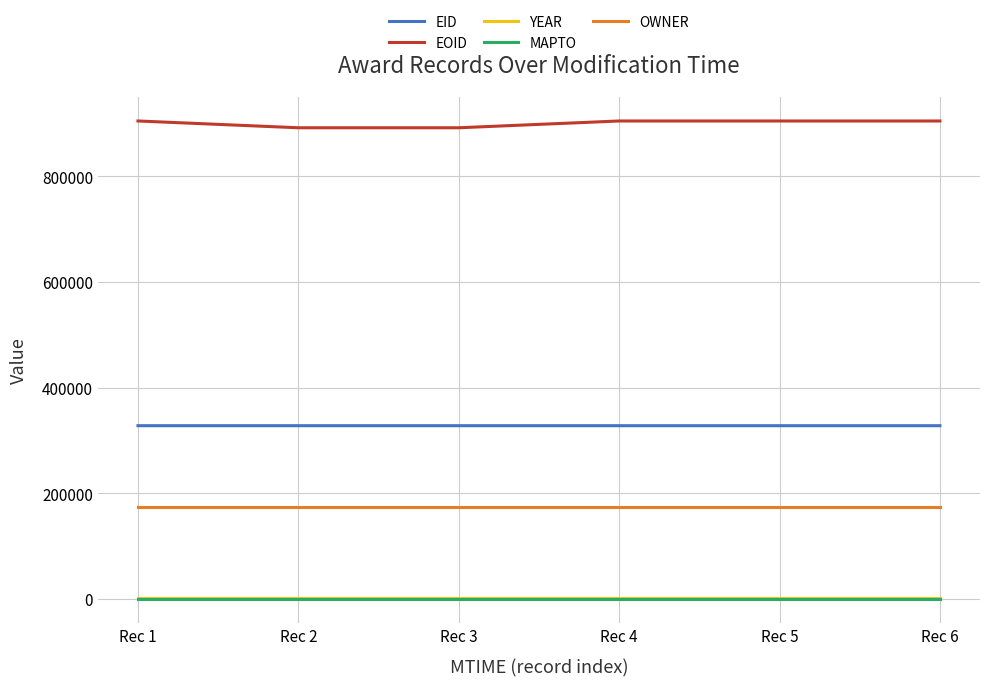

What is the highest value of the OWNER series?

173932